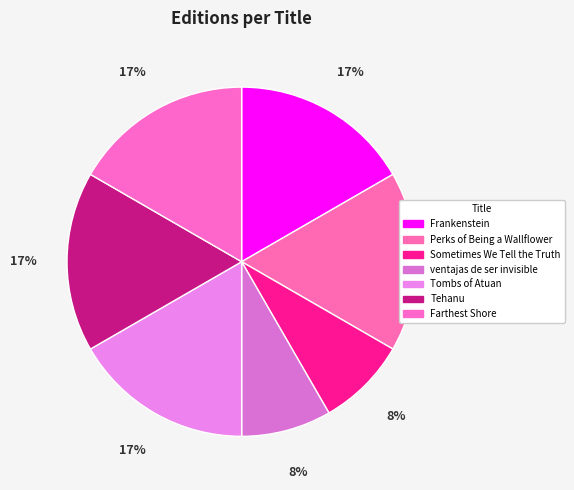

Between Perks of Being a Wallflower and Tombs of Atuan, which is larger?

Perks of Being a Wallflower